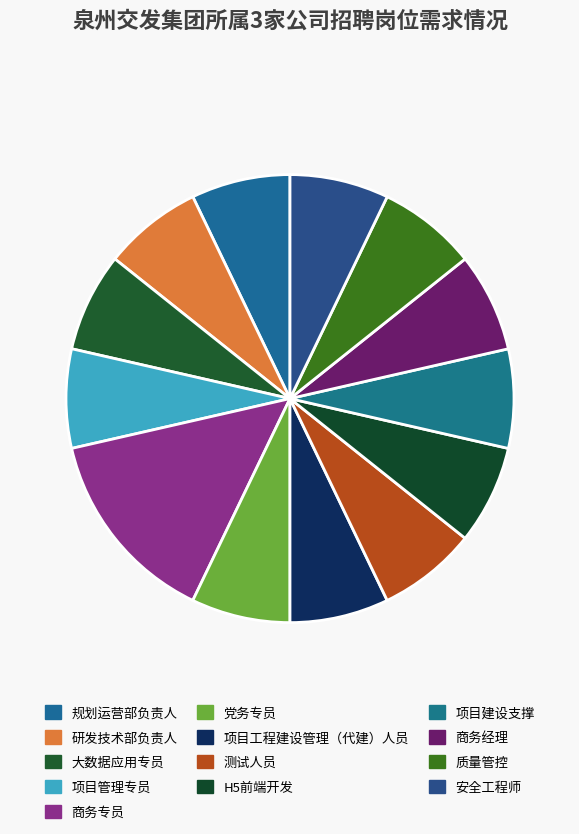

Which category has the biggest portion of the pie?

商务专员